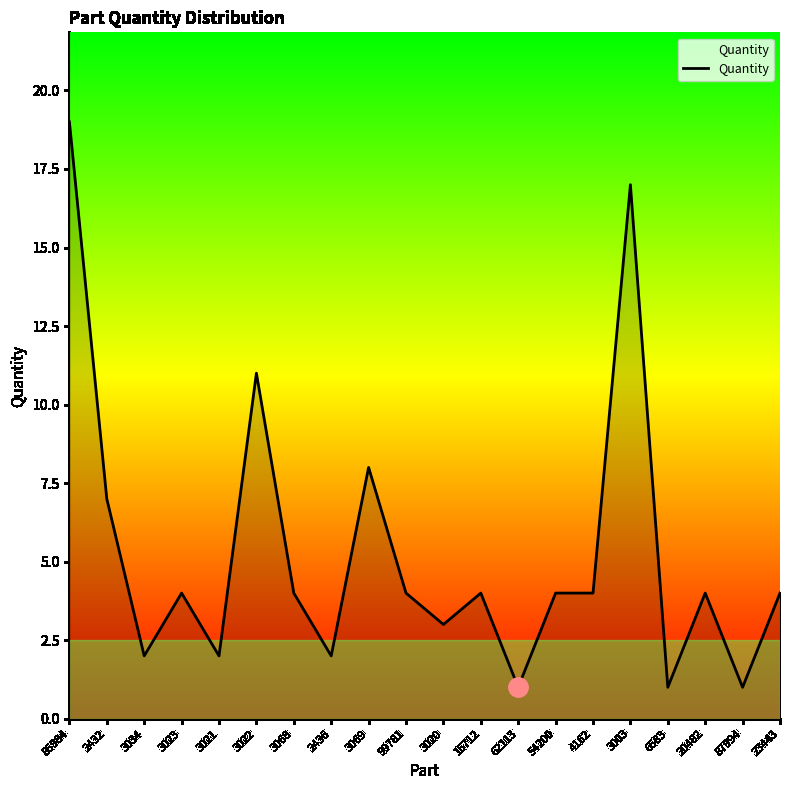

How many lines are shown in the chart?

1